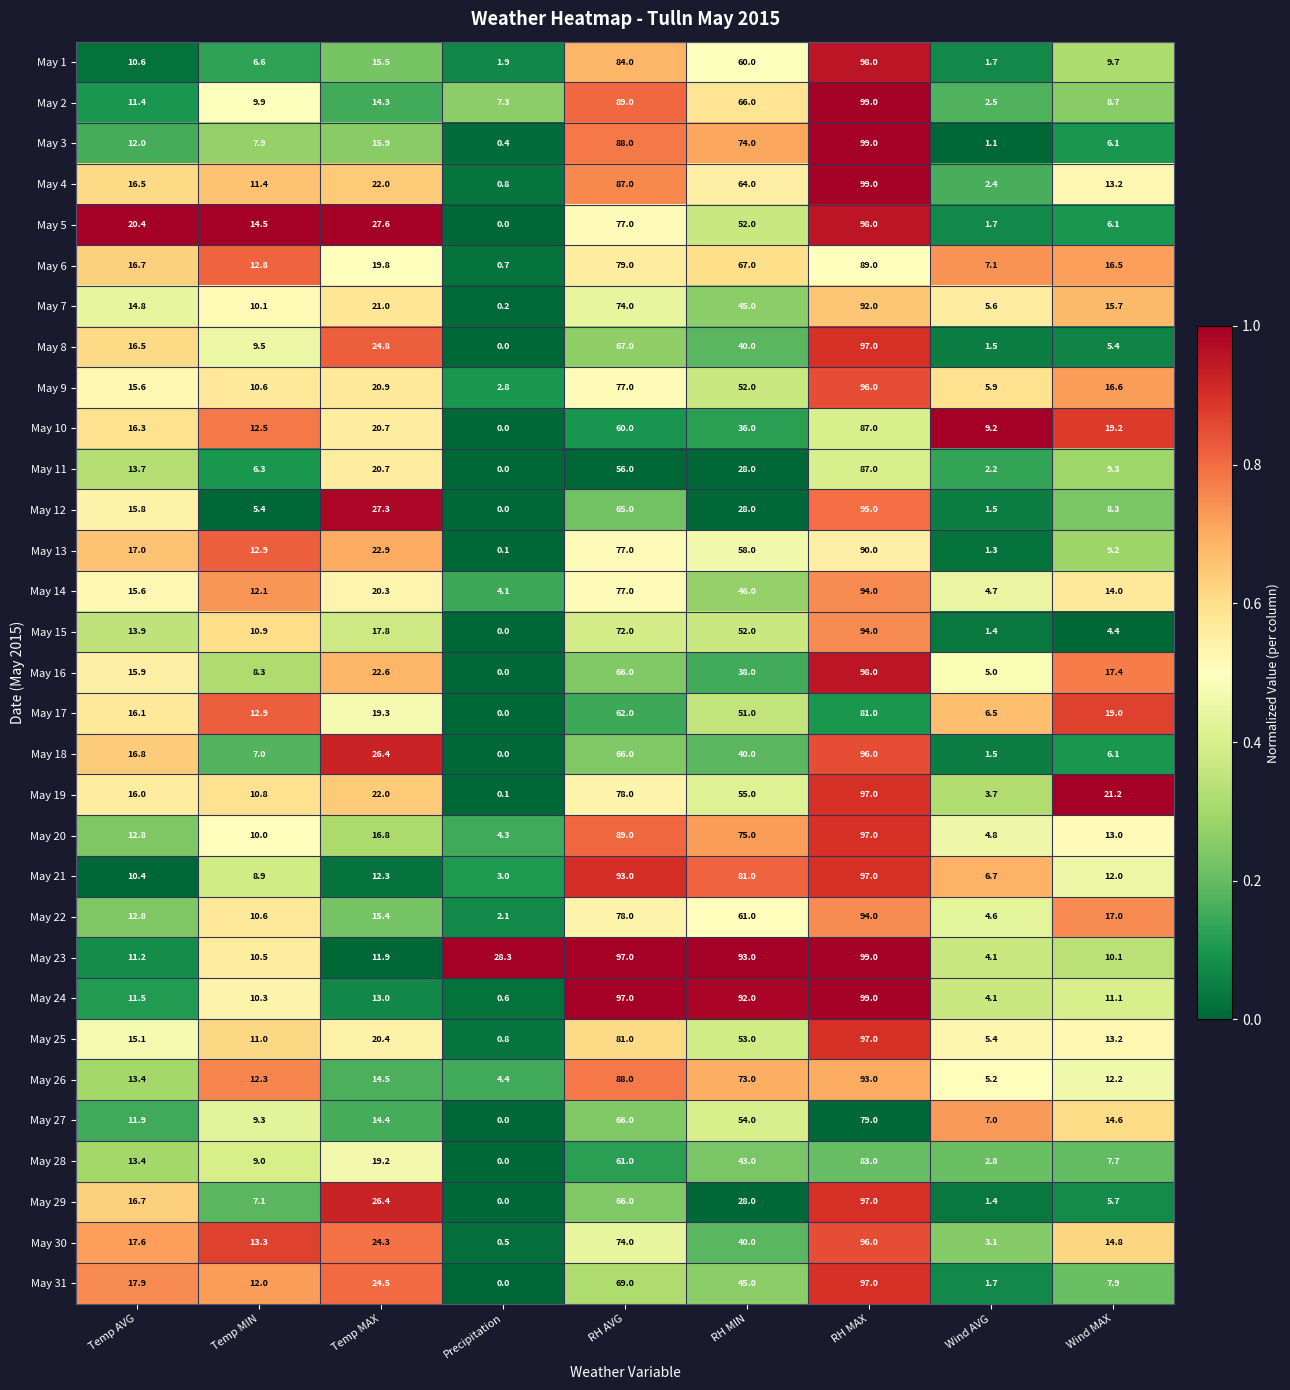

What is the maximum value shown in the chart?

99.0